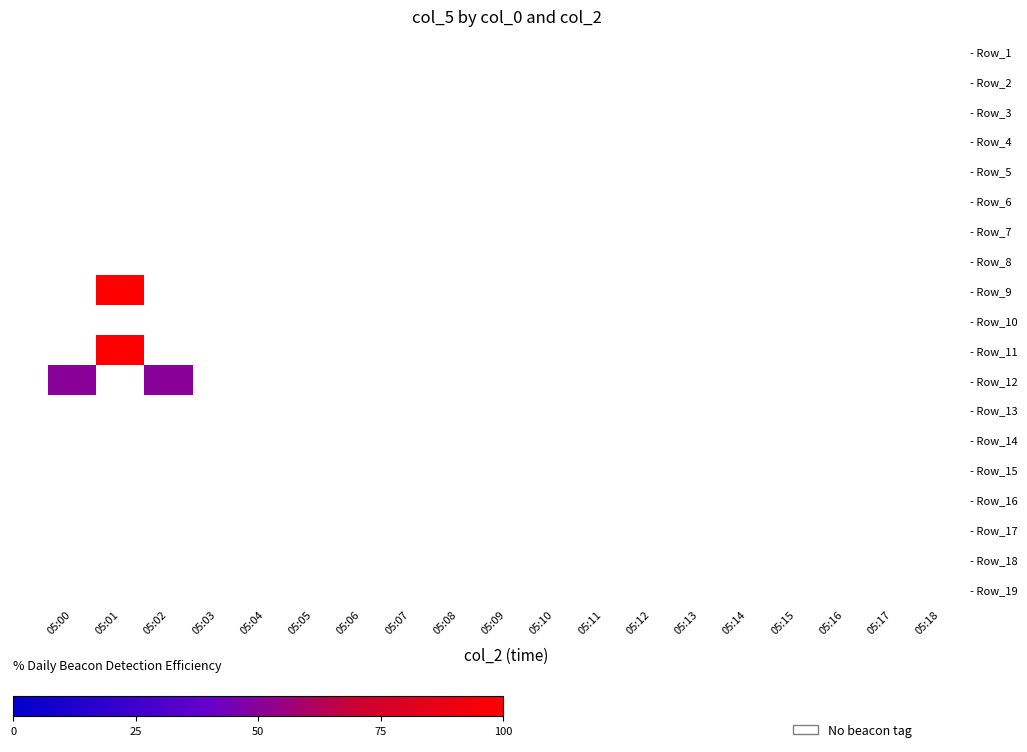

Count the number of categories in the chart.

19